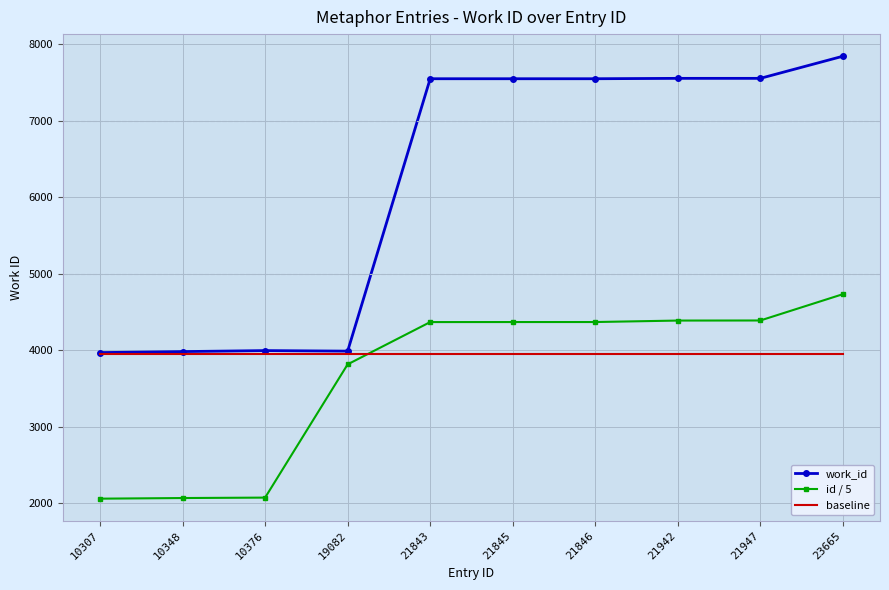

True or false: work_id has more than 0 points higher than both neighbors.

True